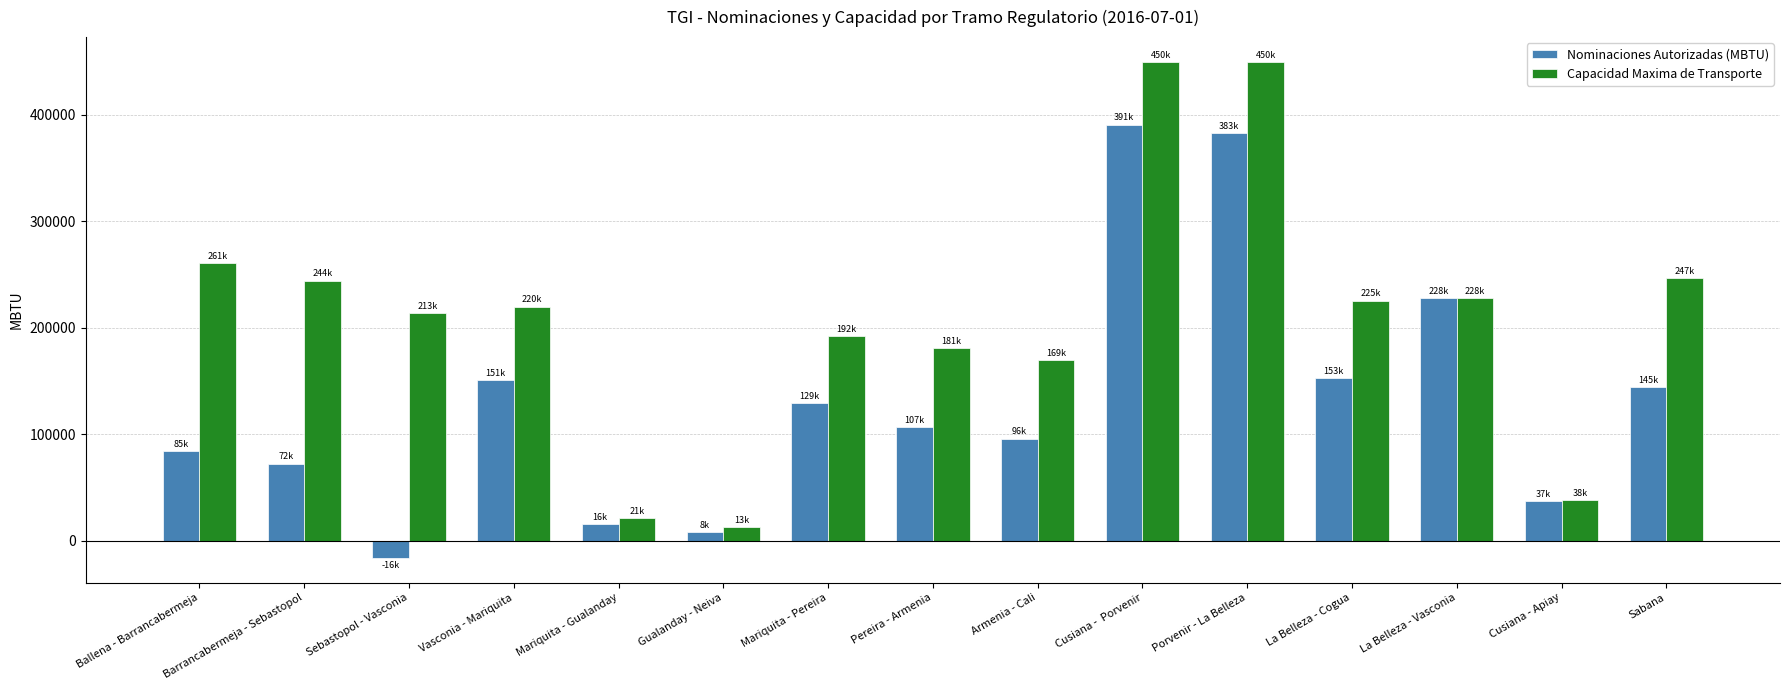

What are all the series names shown in the legend?

Nominaciones Autorizadas (MBTU), Capacidad Maxima de Transporte